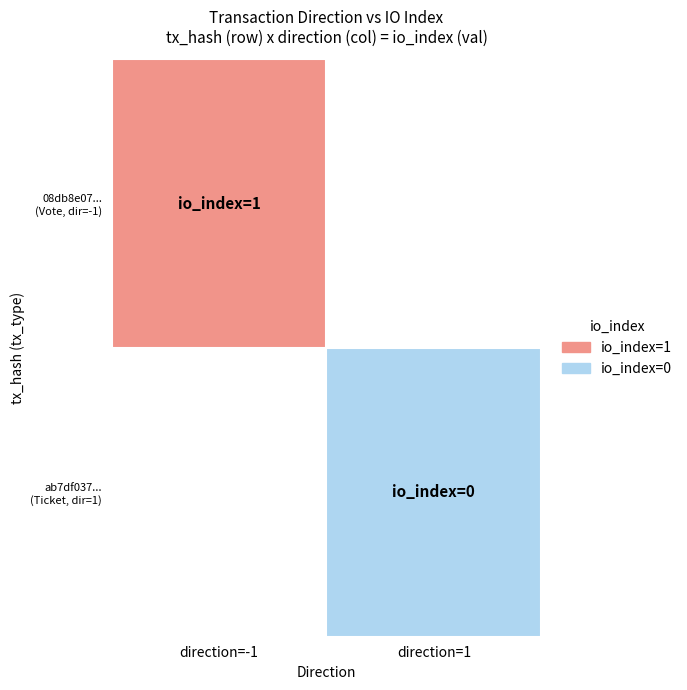

Rank the series at 1 from highest to lowest value.

08db8e07e3ffdcfa025ba5099a2a9a40e3eb13d, ab7df037eb3f39dcd80ea500e79458da007e70b